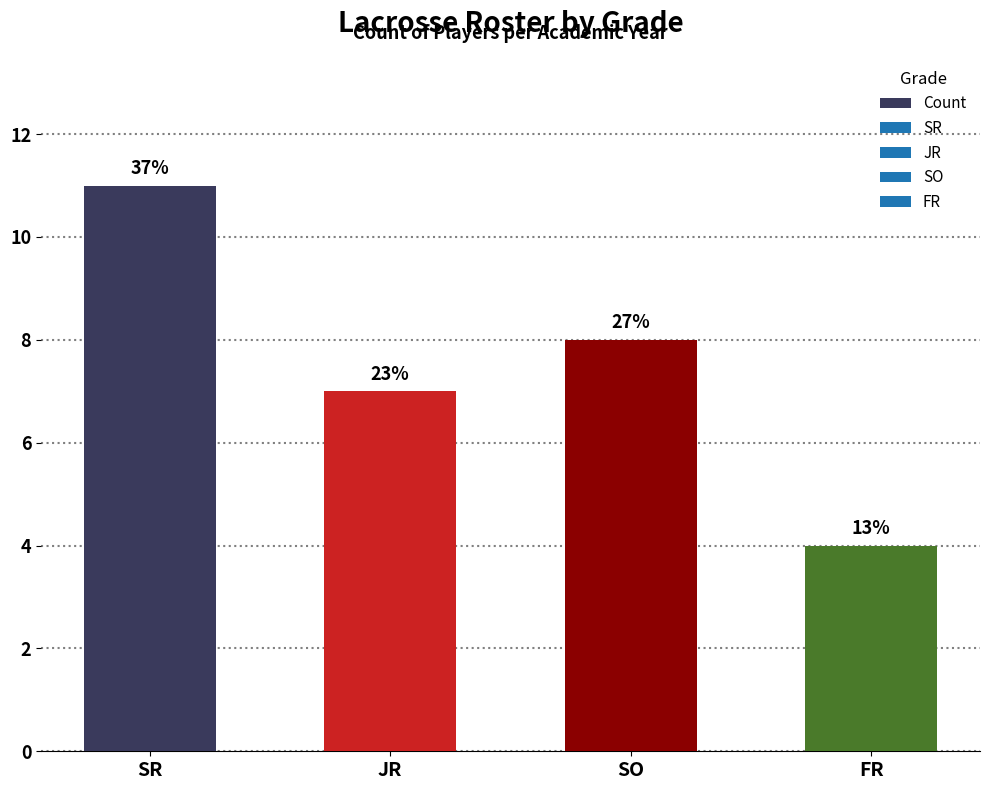

Reading left to right, extract all data points from this chart.

11	7	8	4